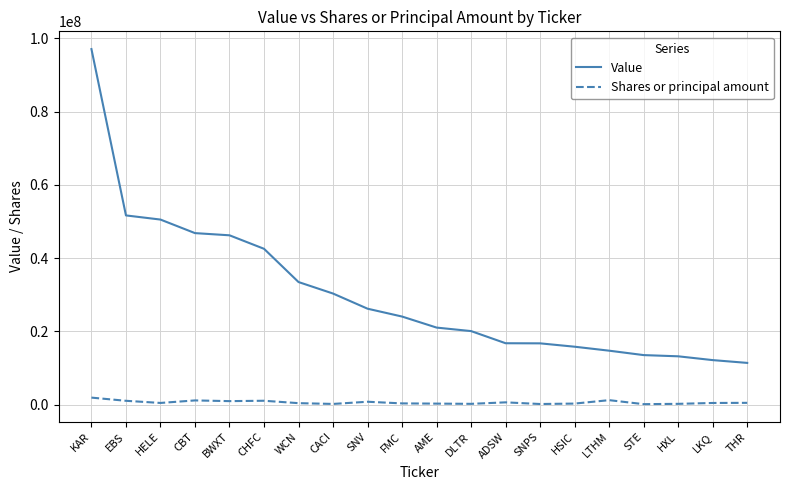

Between CHFC and ADSW, which series saw the biggest shift?

Value